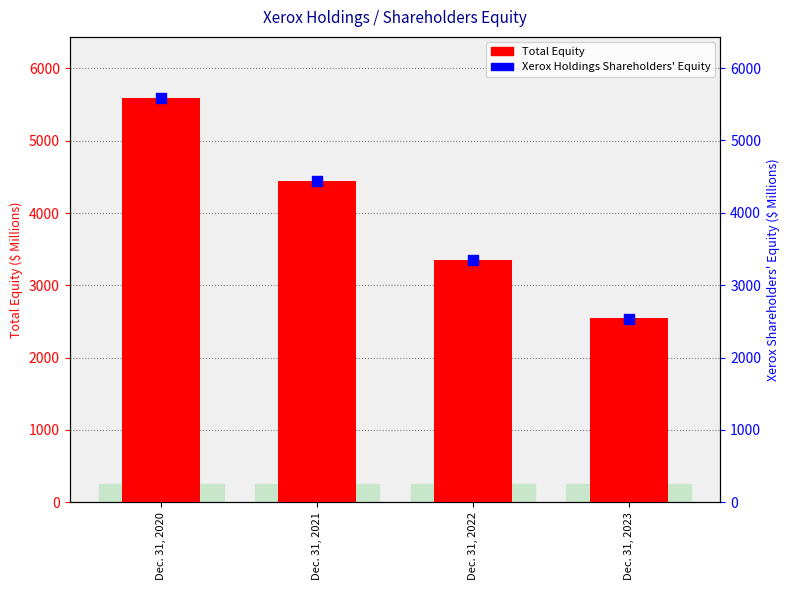

Is the value of Total Equity at Dec. 31, 2022 greater than the value of Xerox Holdings Shareholders' Equity at Dec. 31, 2022?

Yes